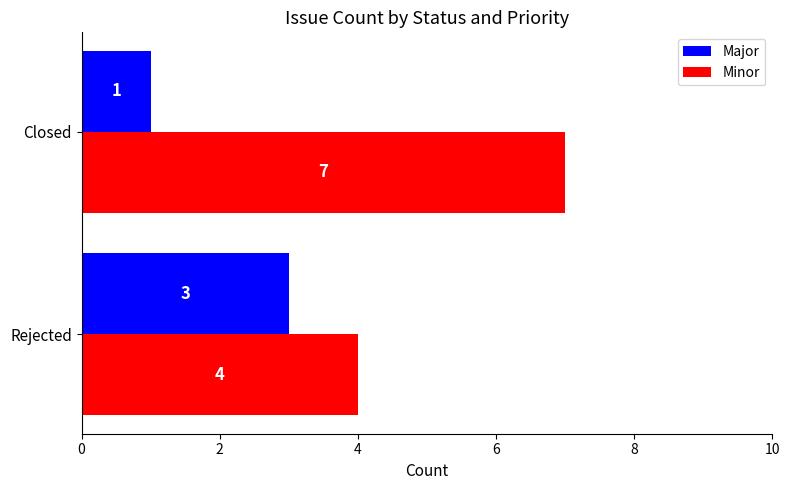

Which series has the largest total across all categories?

Minor